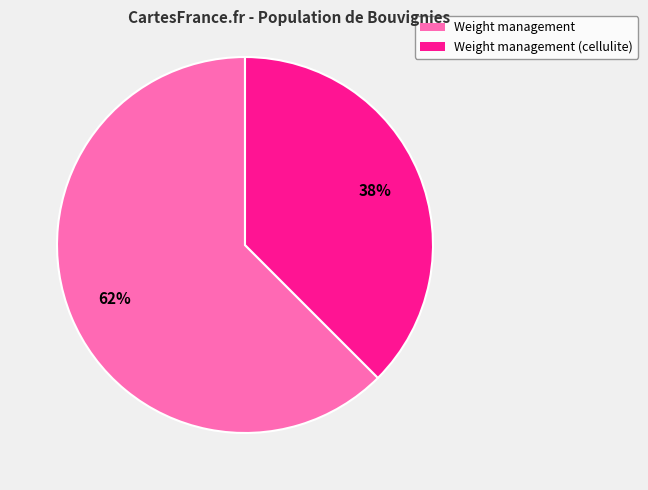

Count the number of slices in the pie.

2